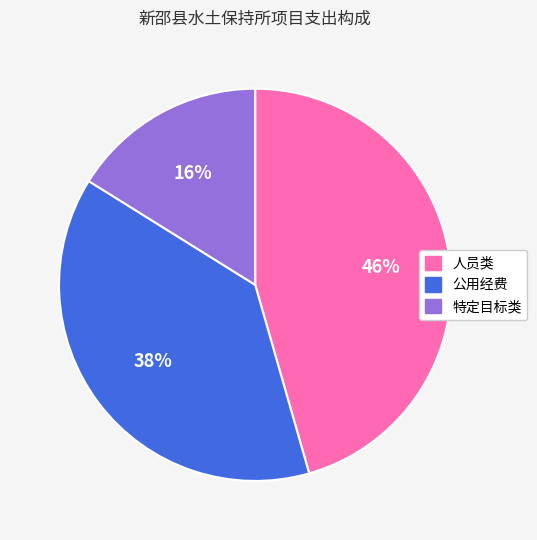

To the nearest percent, what portion does 人员类 represent?

46%